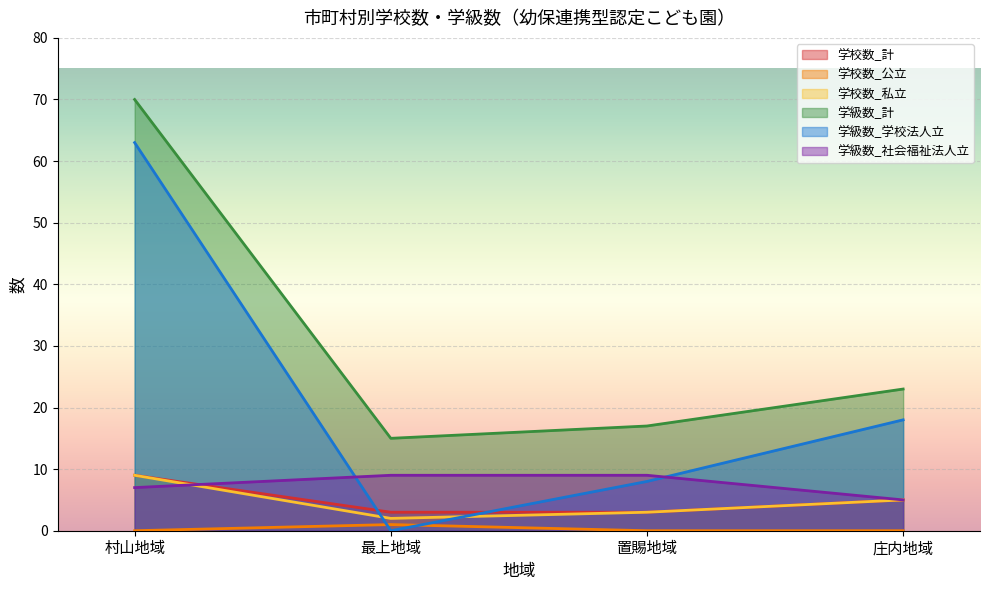

At which label does 学校数_計 first exceed 5?

村山地域